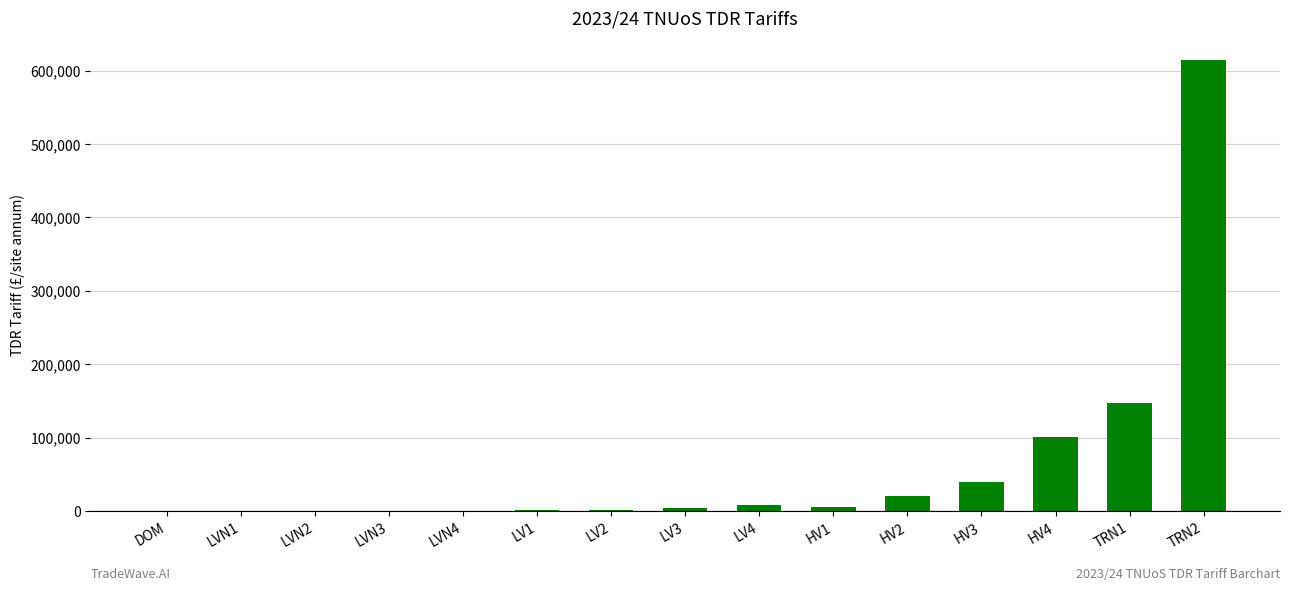

Which label corresponds to the largest value in the chart?

TRN2